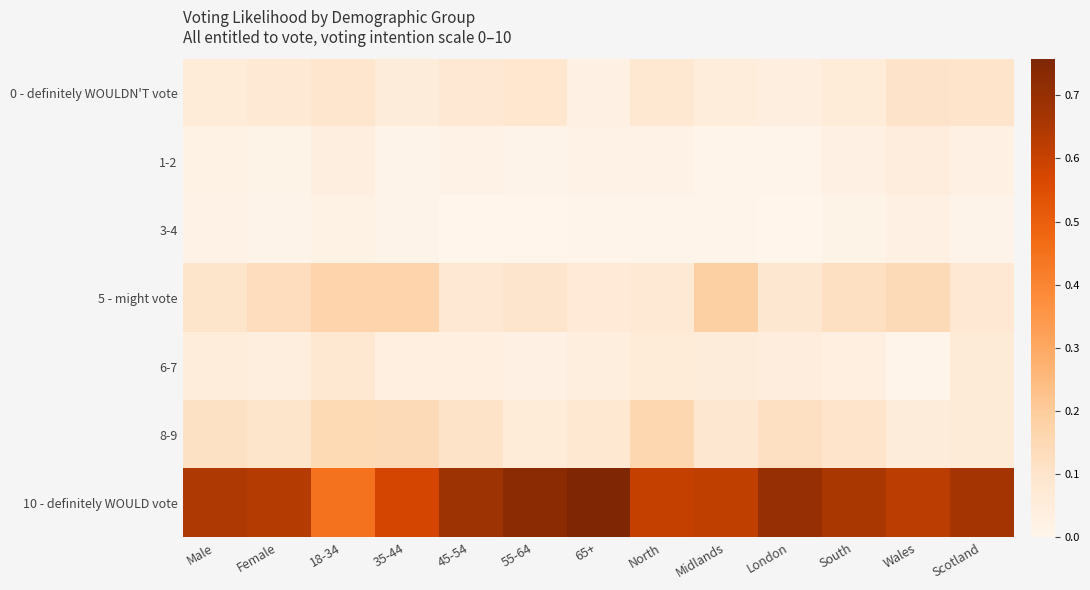

Reading left to right, extract all data points from this chart.

0 - definitely WOULDN'T vote: Male=0.1	Female=0.1	18-34=0.1	35-44=0.1	45-54=0.1	55-64=0.1	65+=0.0	North=0.1	Midlands=0.1	London=0.0	South=0.1	Wales=0.1	Scotland=0.1
1-2: Male=0.0	Female=0.0	18-34=0.0	35-44=0.0	45-54=0.0	55-64=0.0	65+=0.0	North=0.0	Midlands=0.0	London=0.0	South=0.0	Wales=0.0	Scotland=0.0
3-4: Male=0.0	Female=0.0	18-34=0.0	35-44=0.0	45-54=0.0	55-64=0.0	65+=0.0	North=0.0	Midlands=0.0	London=0.0	South=0.0	Wales=0.0	Scotland=0.0
5 - might vote: Male=0.1	Female=0.1	18-34=0.2	35-44=0.2	45-54=0.1	55-64=0.1	65+=0.1	North=0.1	Midlands=0.2	London=0.1	South=0.1	Wales=0.1	Scotland=0.1
6-7: Male=0.1	Female=0.0	18-34=0.1	35-44=0.0	45-54=0.0	55-64=0.0	65+=0.0	North=0.1	Midlands=0.1	London=0.0	South=0.0	Wales=0.0	Scotland=0.1
8-9: Male=0.1	Female=0.1	18-34=0.2	35-44=0.1	45-54=0.1	55-64=0.1	65+=0.1	North=0.2	Midlands=0.1	London=0.1	South=0.1	Wales=0.1	Scotland=0.1
10 - definitely WOULD vote: Male=0.6	Female=0.6	18-34=0.4	35-44=0.6	45-54=0.7	55-64=0.7	65+=0.8	North=0.6	Midlands=0.6	London=0.7	South=0.7	Wales=0.6	Scotland=0.7